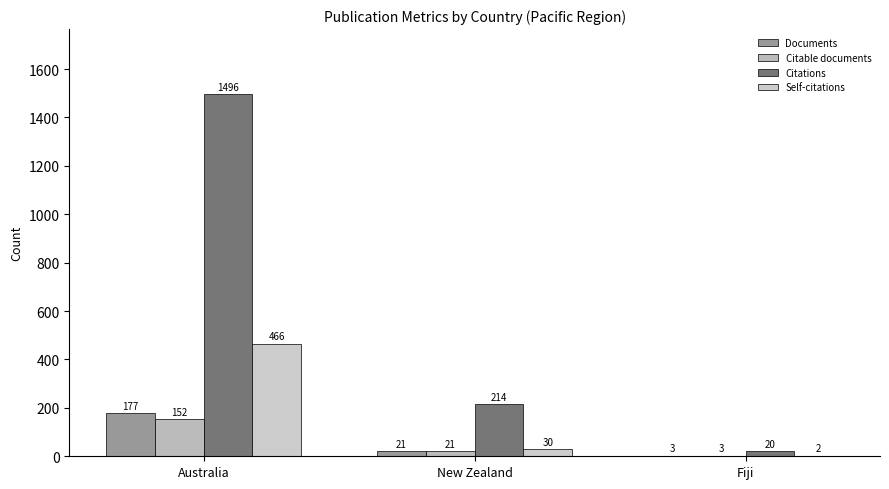

Are the bars horizontal?

No